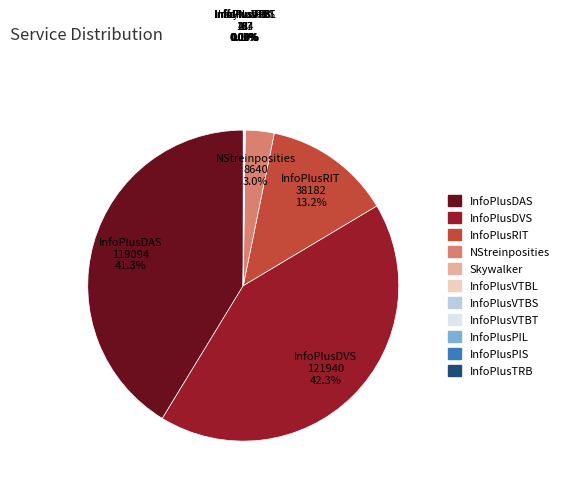

Does any single category account for the majority?

No